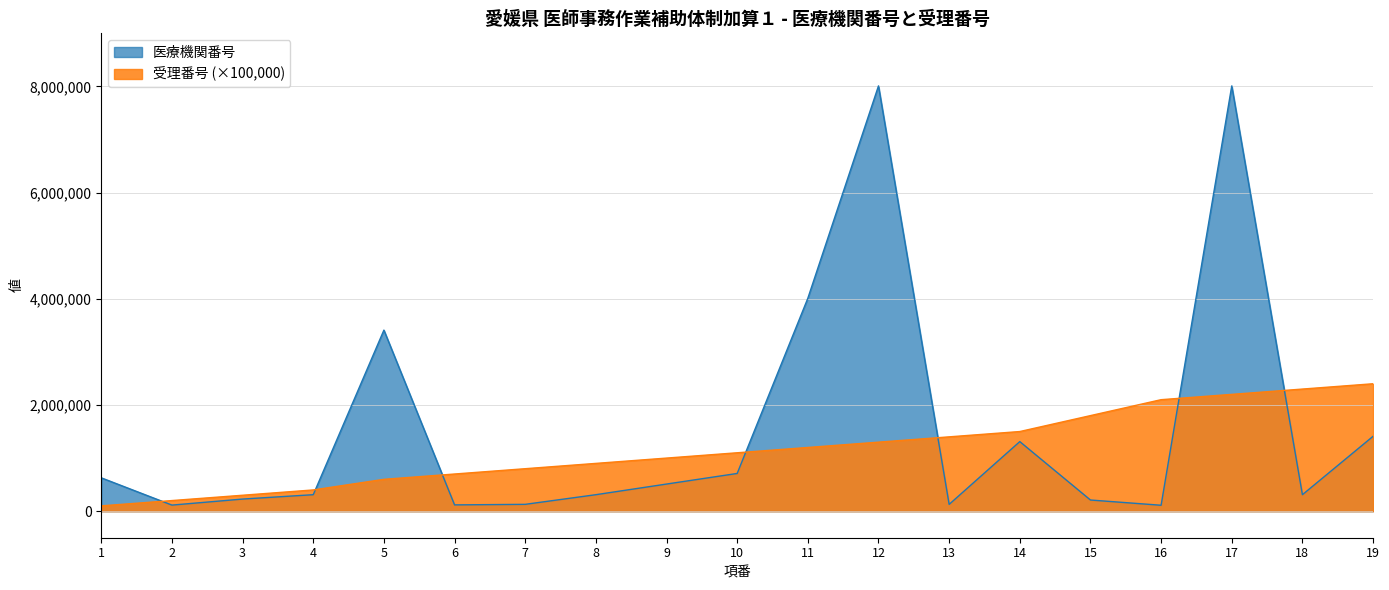

What is the maximum value shown in the chart?

8010054